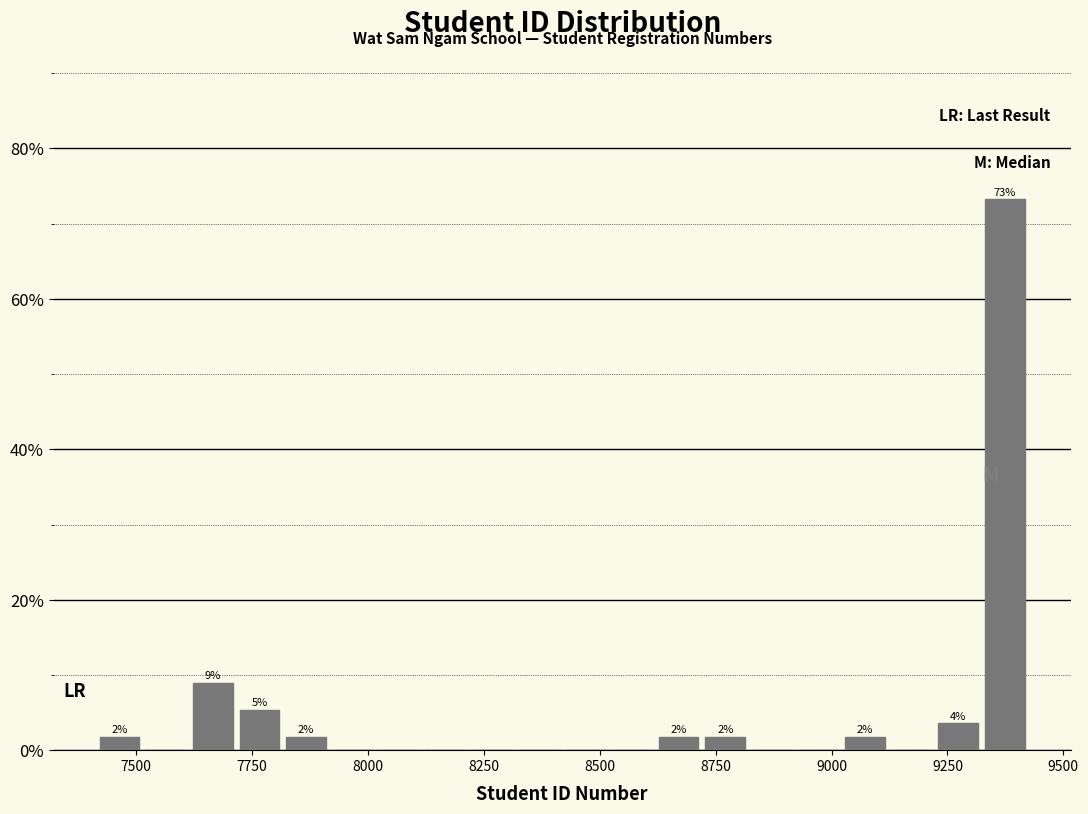

Around what value on the x-axis is the tallest bar? Give the approximate position of its centre, as read against the axis.

9350